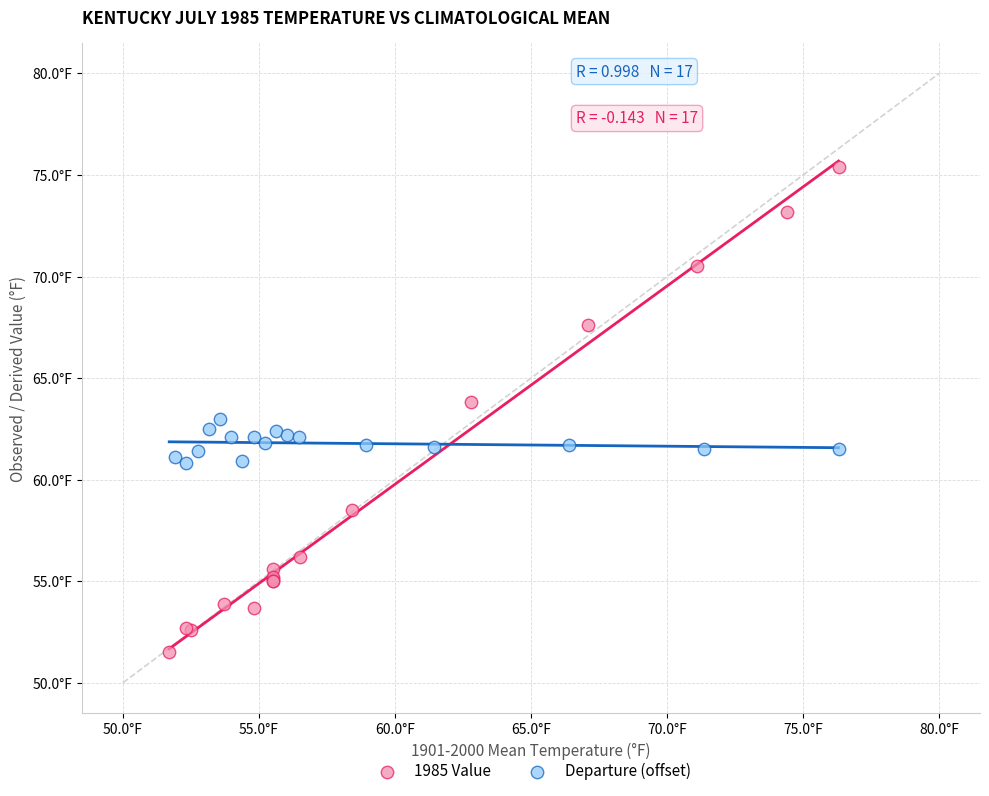

Which series contains the lowest Y value?

1985 Value